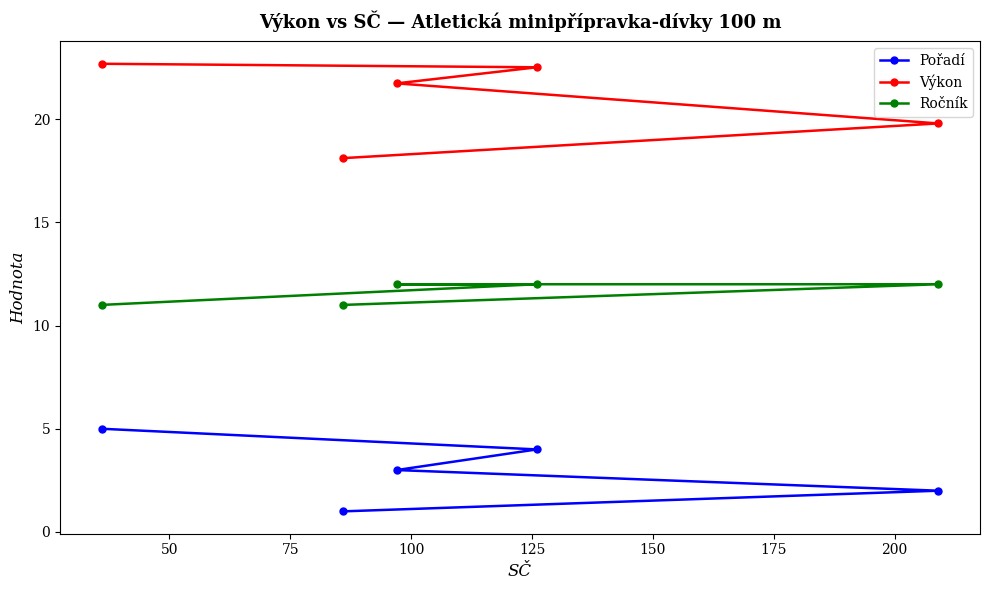

What is the maximum value for Ročník?

12.0